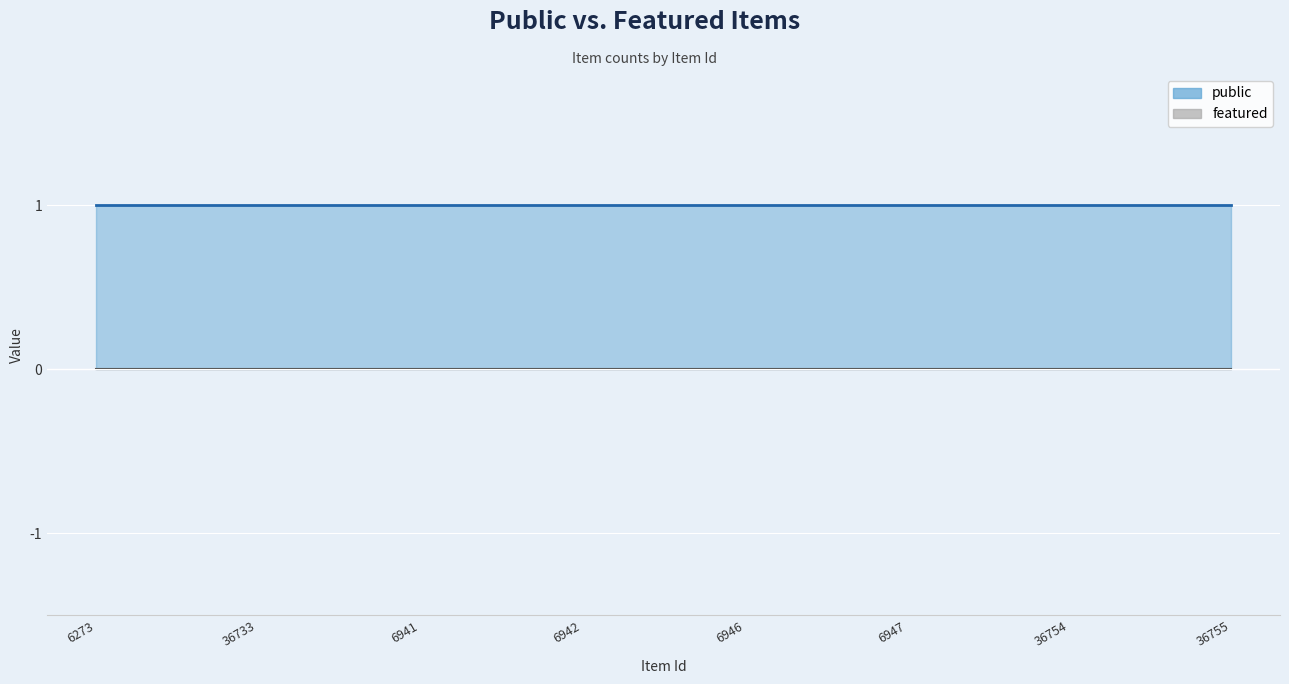

What position from the left is 6942?

4